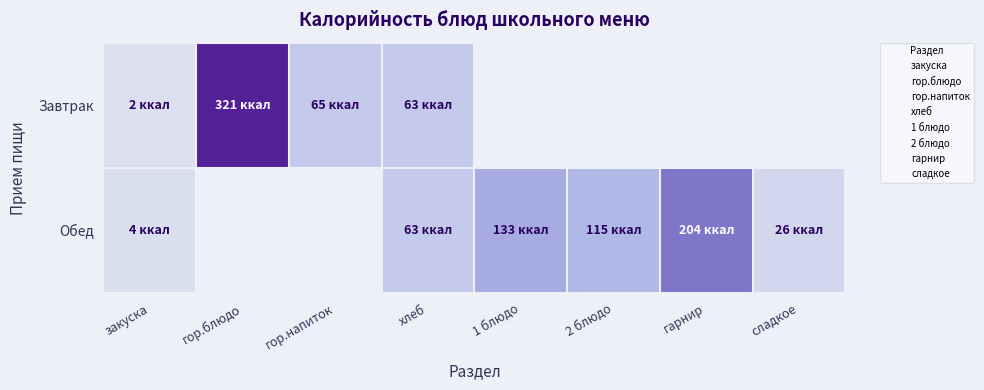

At which label is Обед closest to 104?

2 блюдо